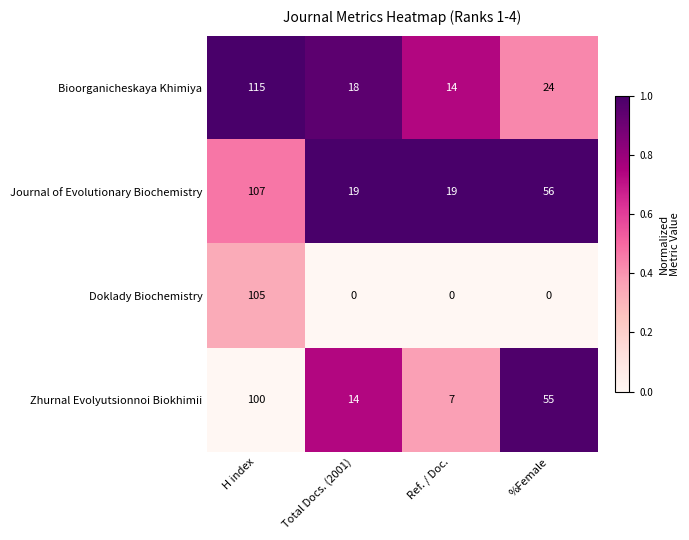

Reading right to left, transcribe all the data shown in this chart.

Bioorganicheskaya Khimiya: 24	14	18	115
Journal of Evolutionary Biochemistry: 56	19	19	107
Doklady Biochemistry: 0	0	0	105
Zhurnal Evolyutsionnoi Biokhimii: 55	7	14	100